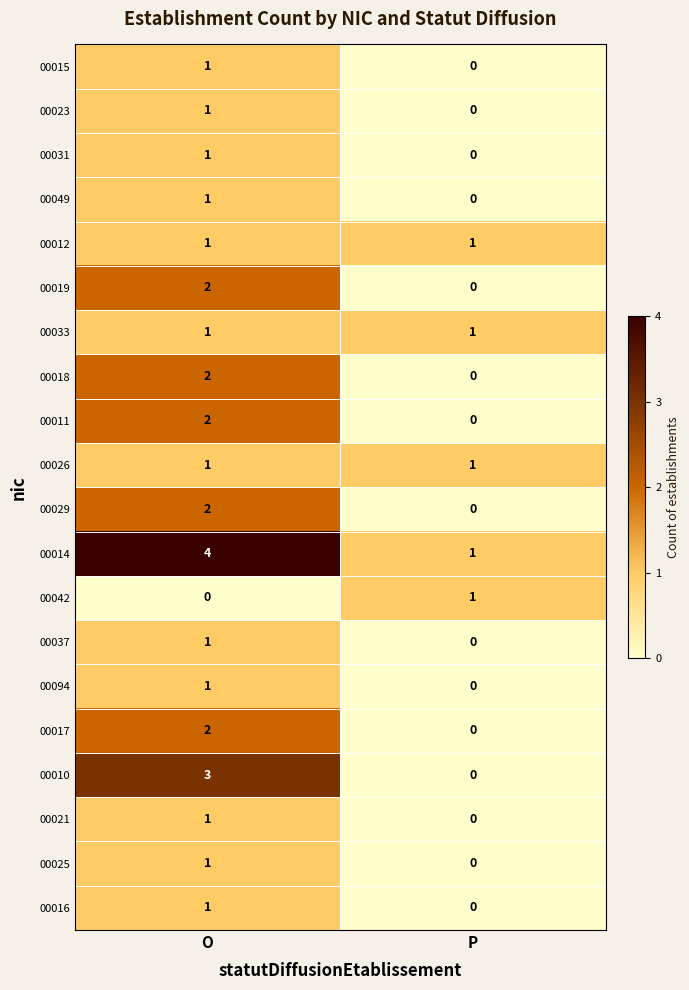

Which series has the largest total across all categories?

00014